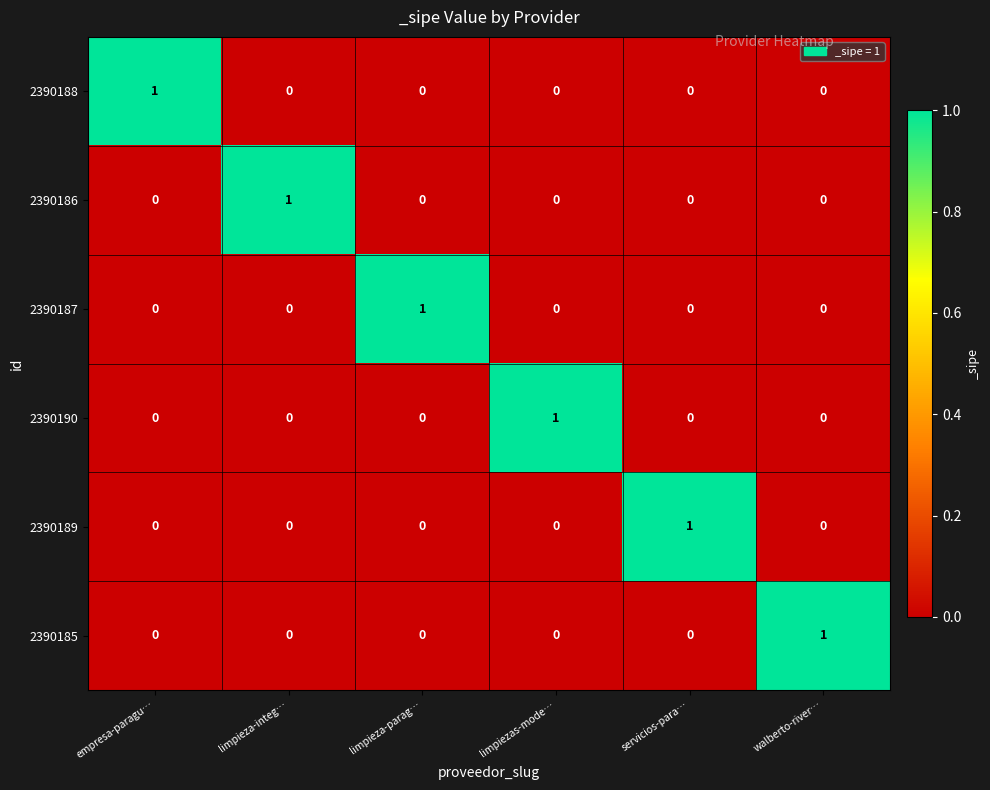

Which category has the highest value in the 2390188 series?

empresa-paragu…